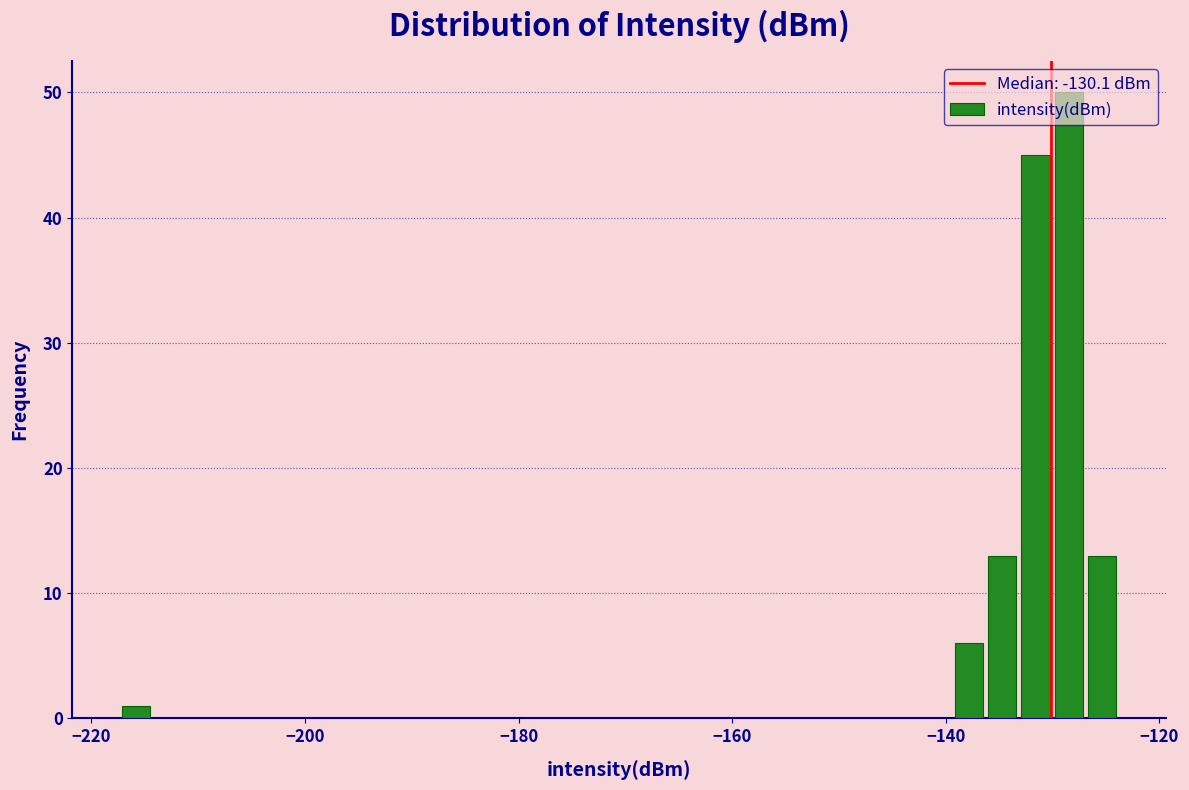

Read against the x-axis, roughly where is the centre of the tallest bar?

-128